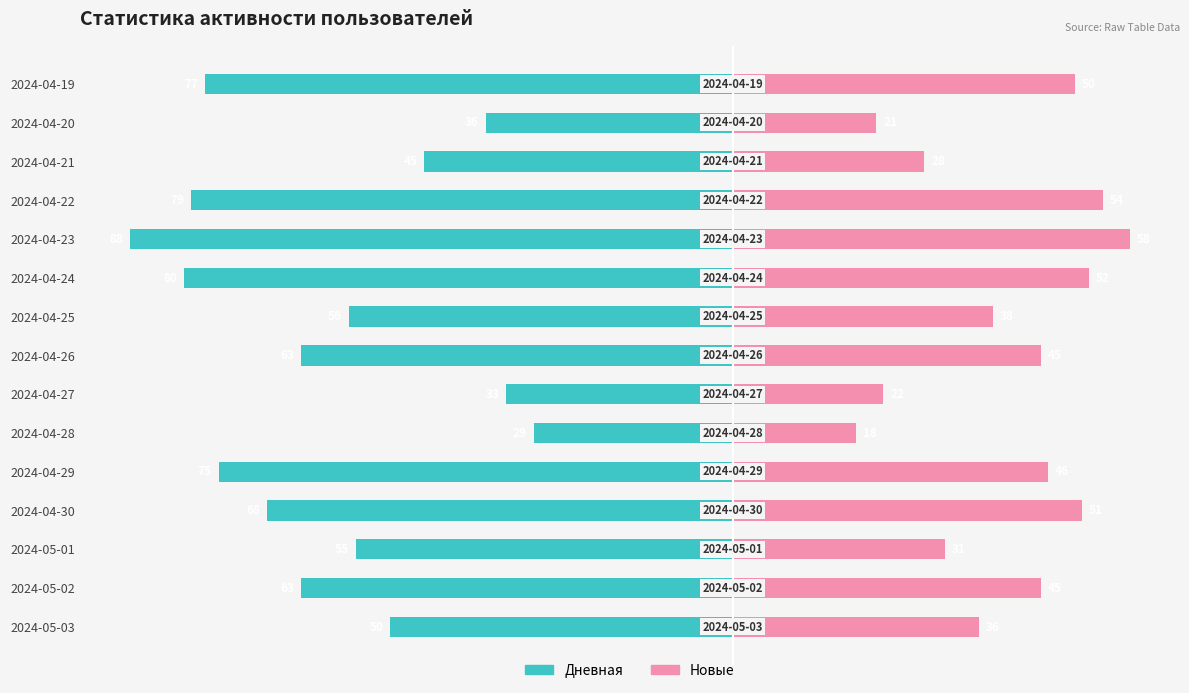

What is the label of the 6th bar from the right?

80